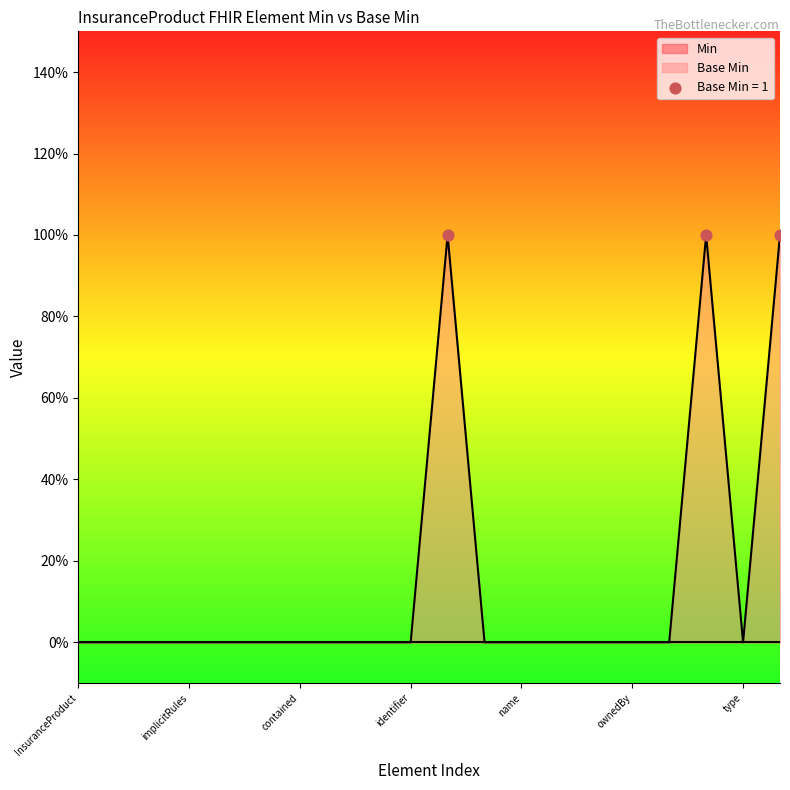

Between InsuranceProduct.alias and InsuranceProduct.ownedBy, which is larger?

InsuranceProduct.alias